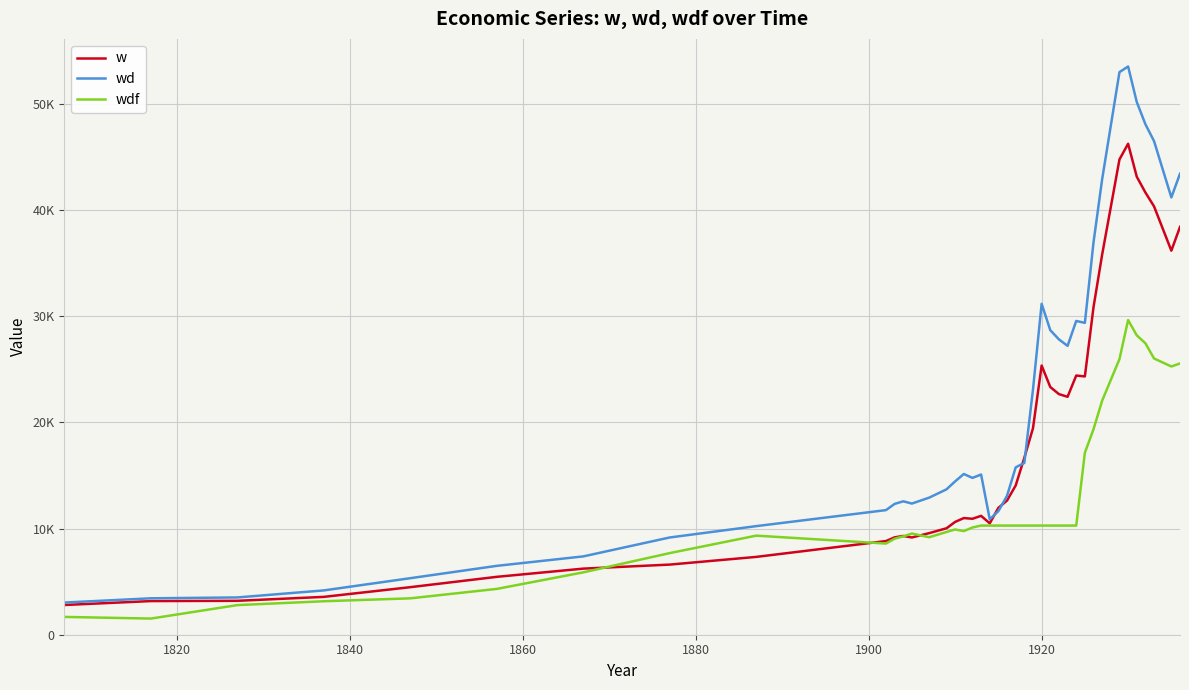

Does the chart have visible grid lines?

Yes